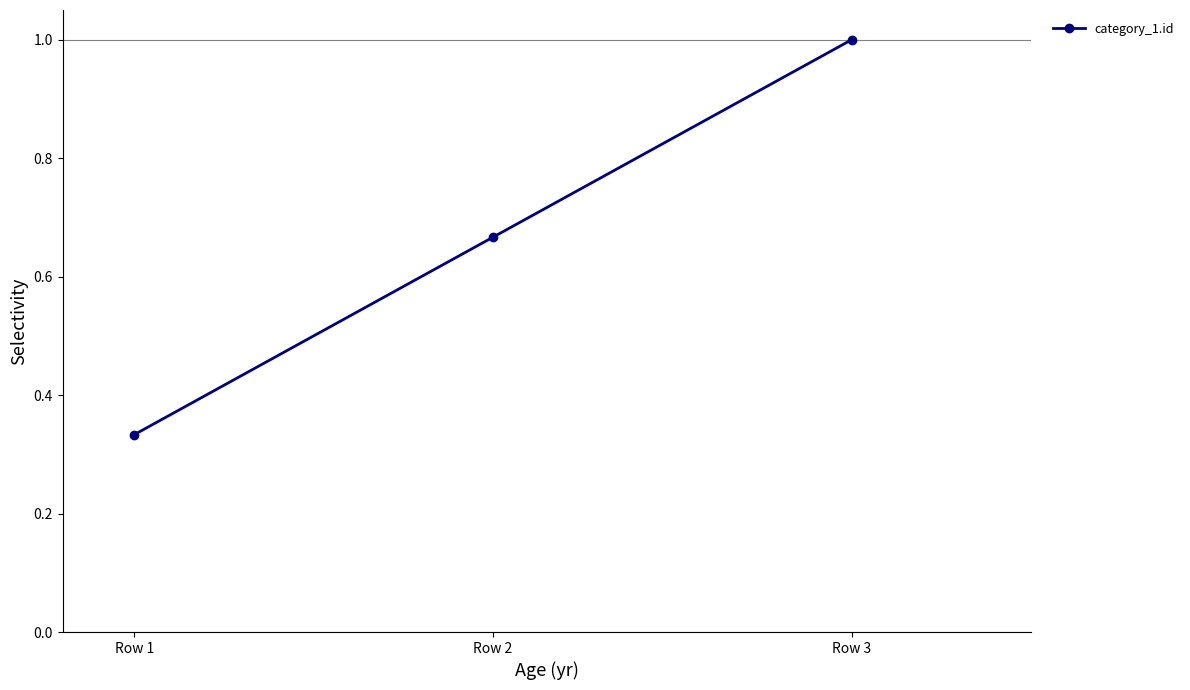

What is the maximum value shown in the chart?

1.0